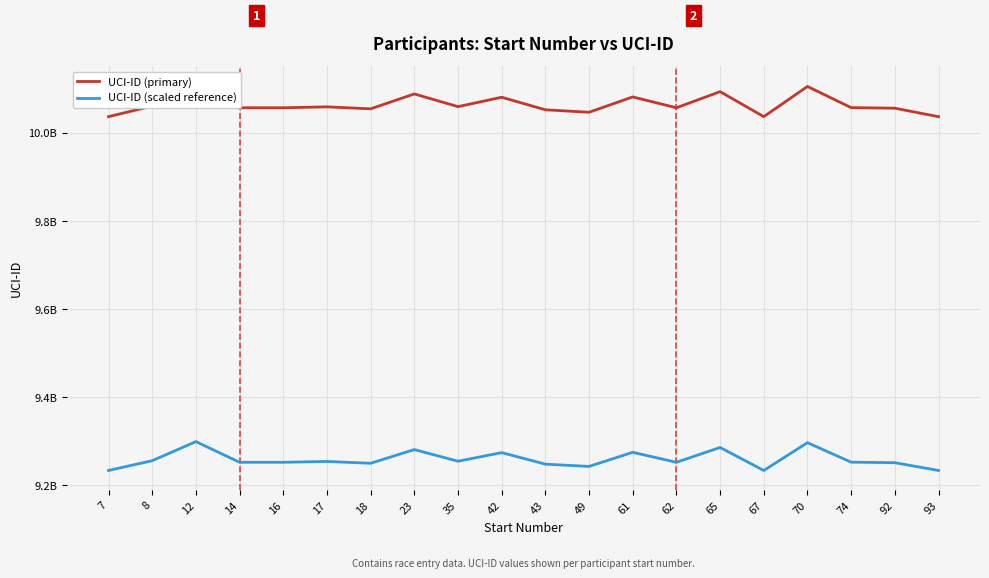

List the labels in order of UCI-ID (scaled reference) value, smallest first.

67, 7, 93, 49, 43, 18, 92, 14, 16, 62, 74, 17, 35, 8, 42, 61, 23, 65, 70, 12